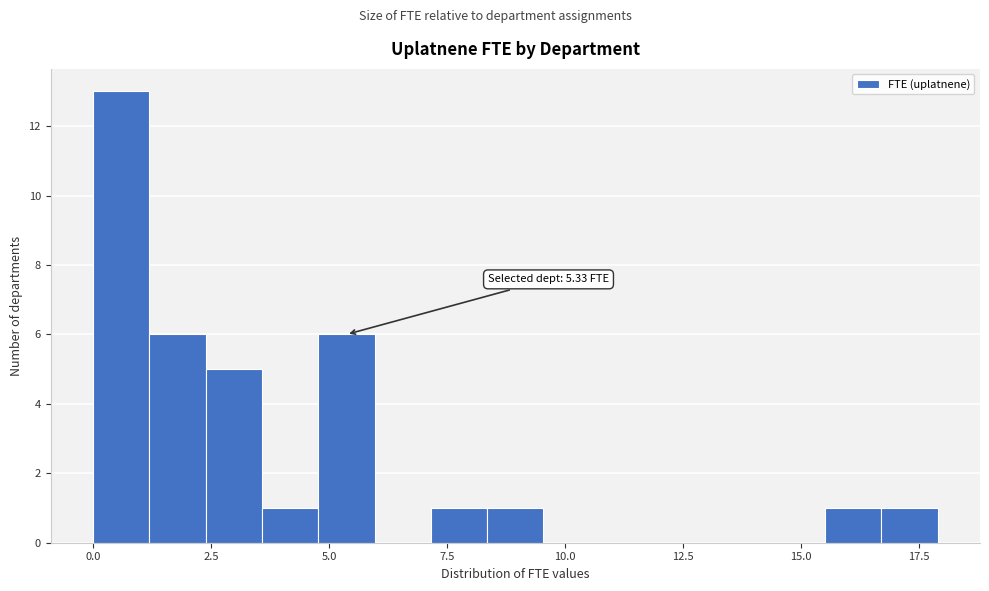

Read against the x-axis, roughly where is the centre of the tallest bar?

0.5